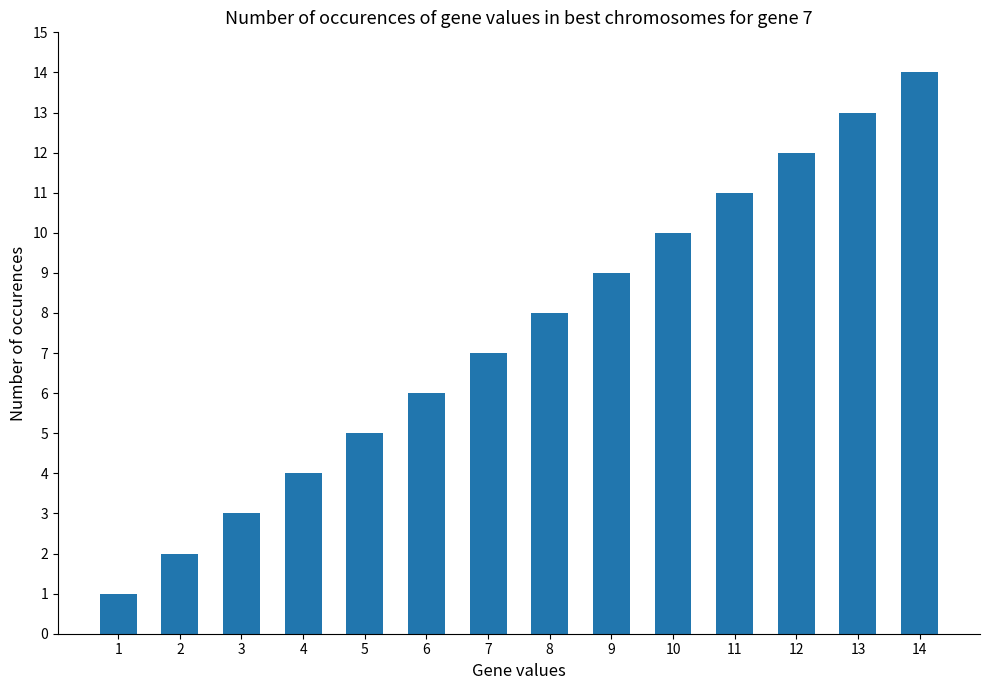

What is the value of the 12th bar from the left?

12